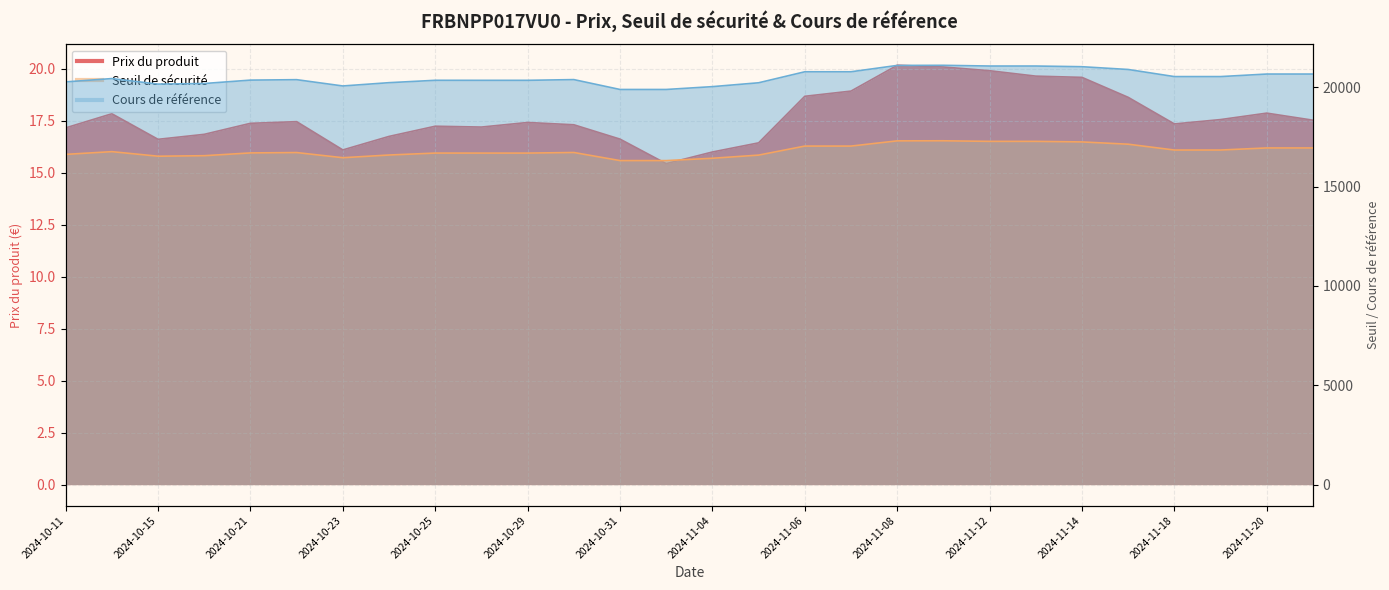

Is it true that Prix du produit equals 17.9 at 2024-11-20?

True